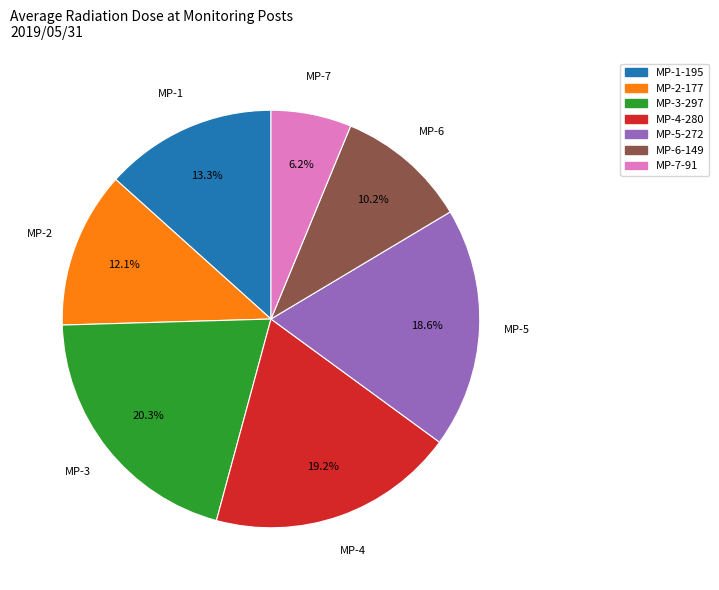

Do MP-1 and MP-2 together represent more than half of the pie?

No